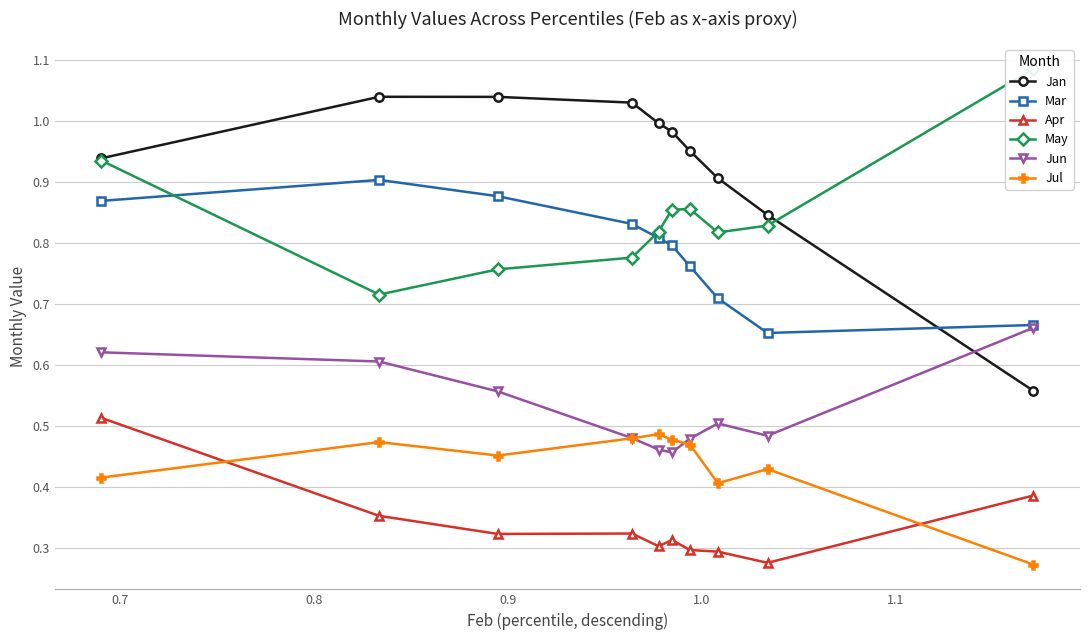

True or false: Apr and Jul intersect in this chart.

True